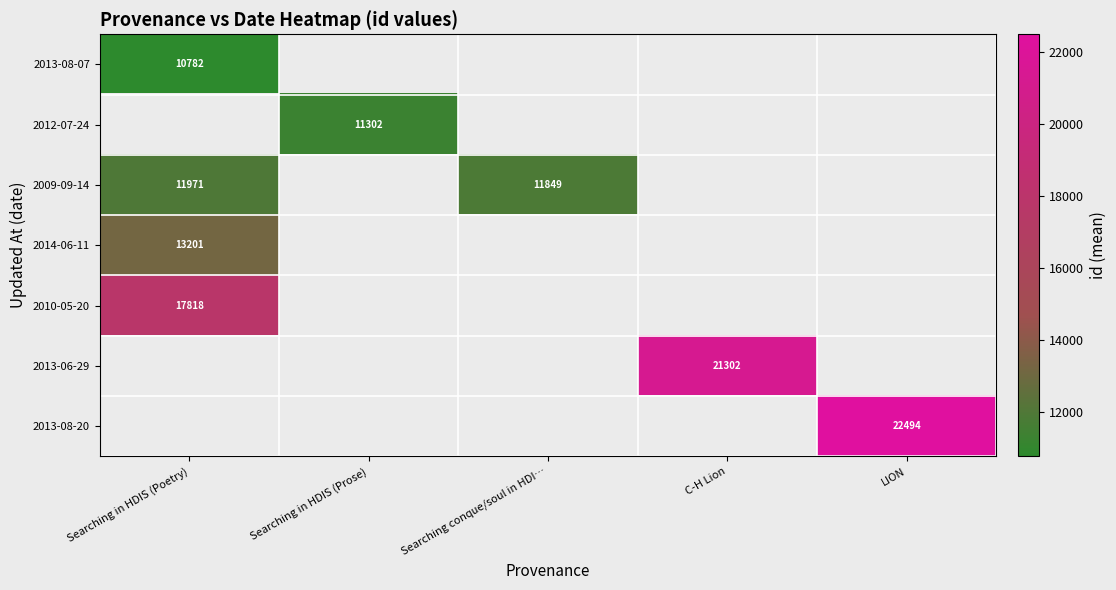

True or false: 2009-09-14 has a value of 11971.0 at Searching in HDIS (Poetry).

True